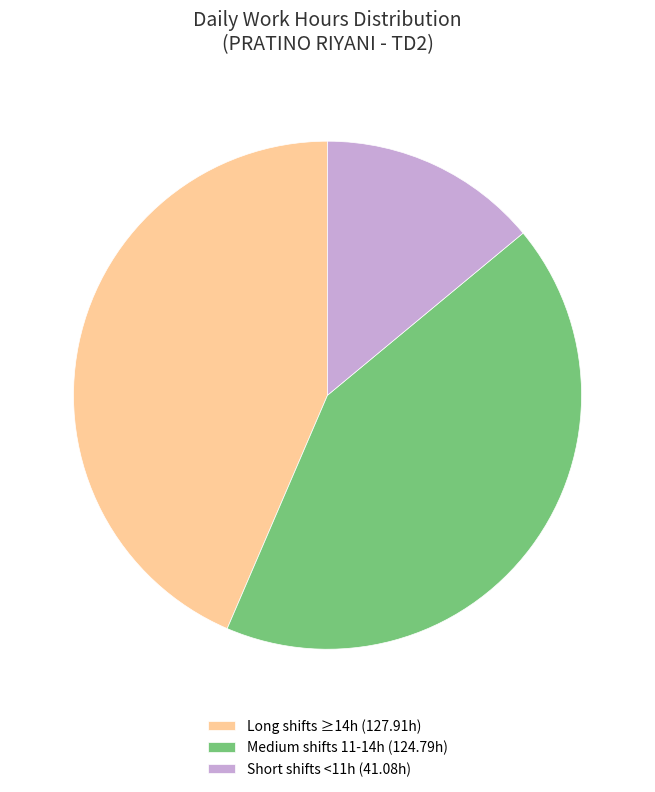

Is it true that Medium shifts 11-14h (124.79h) is 42% of the pie?

True